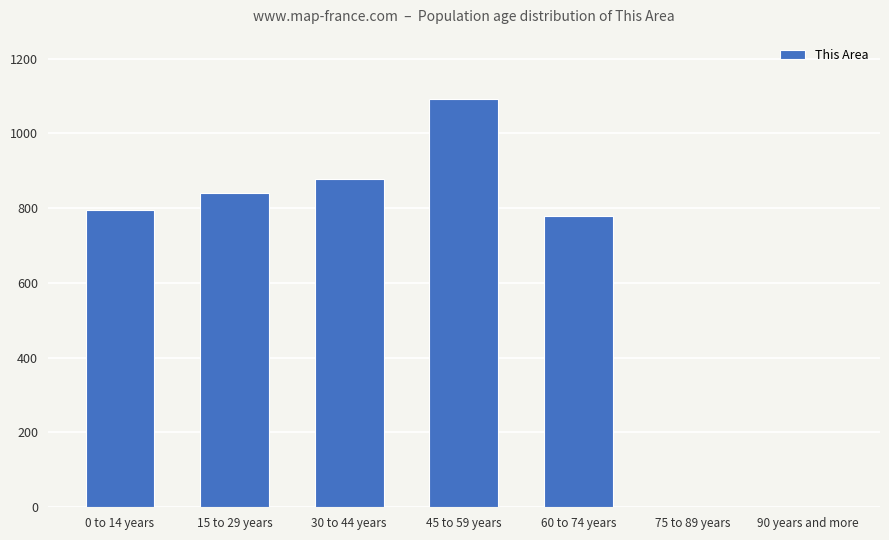

What is the sum of all values?

4387